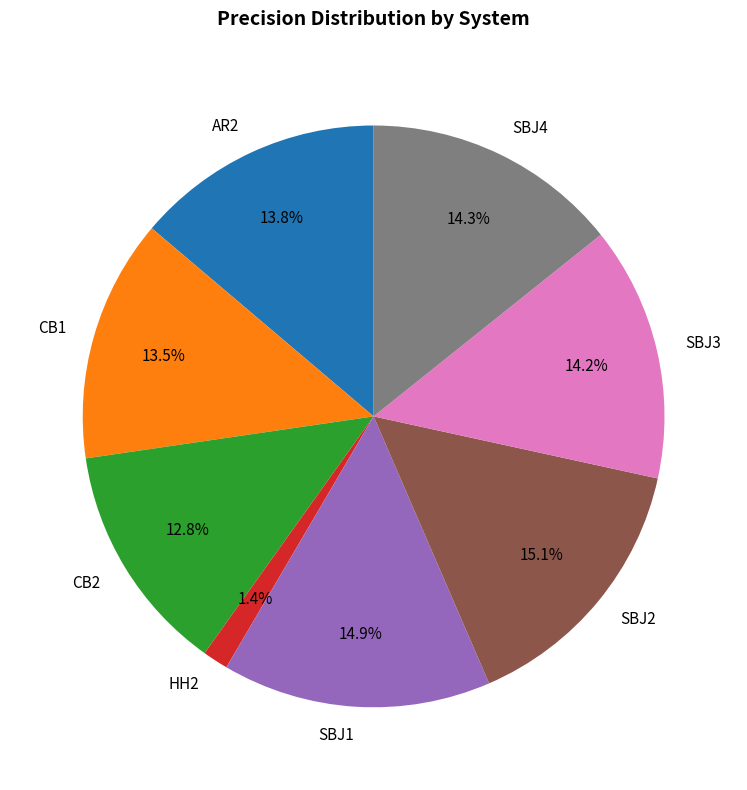

What is the smallest slice in the pie chart?

HH2